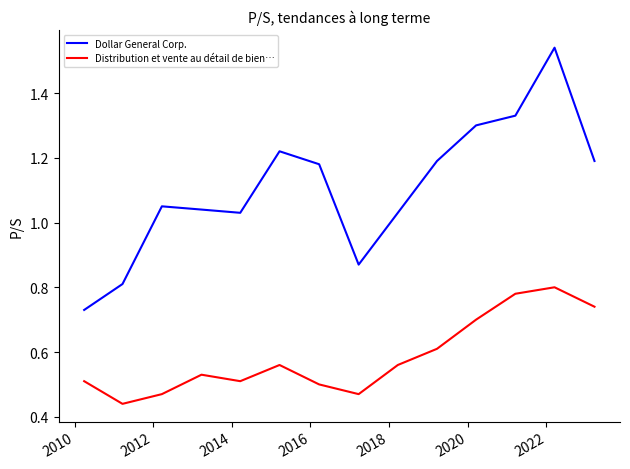

List the series in order of their peak value, highest first.

Dollar General Corp., Distribution et vente au détail de bien…